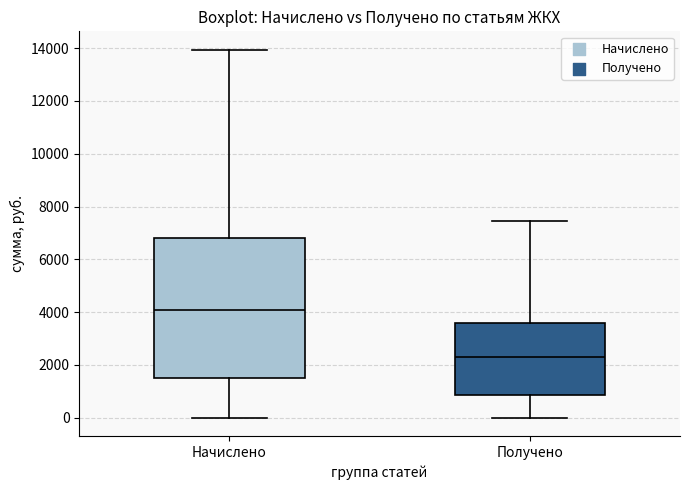

Reading left to right, read every box against the y-axis: the position of its median line, the range the box covers, and the ends of its whiskers. The values are not printed on the chart, so give them approximately, as read against the axis.

Начислено: median 4000, box 1600 to 6800, whiskers 0 to 14000
Получено: median 2400, box 800 to 3600, whiskers 0 to 7400